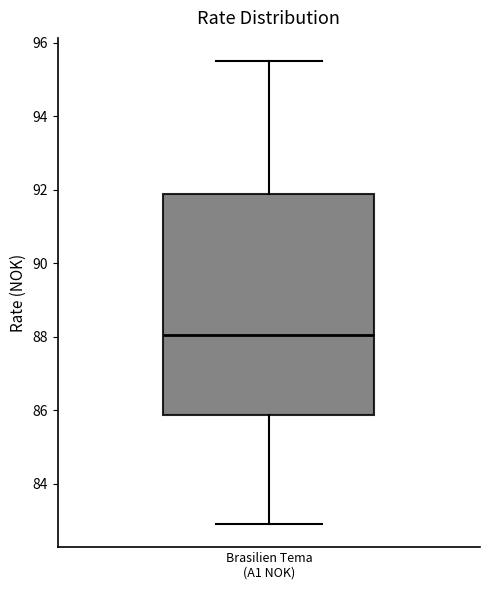

Read this box plot against the y-axis: the position of the median line, the range covered by the box, and the ends of both whiskers. The values are not printed on the chart, so give them approximately, as read against the axis.

median 88.0, box 85.8 to 91.8, whiskers 83.0 to 95.6